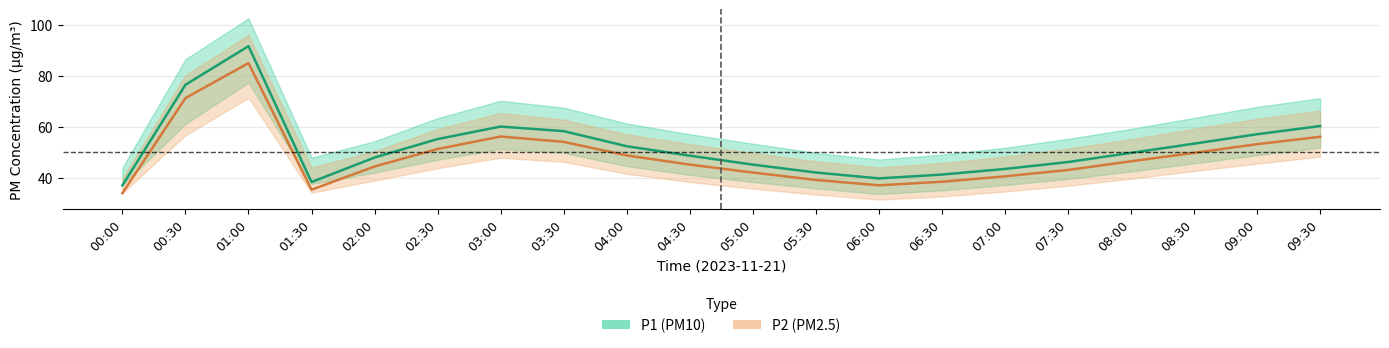

In P2 (PM2.5), how many points are higher than both neighbors (excluding endpoints)?

2